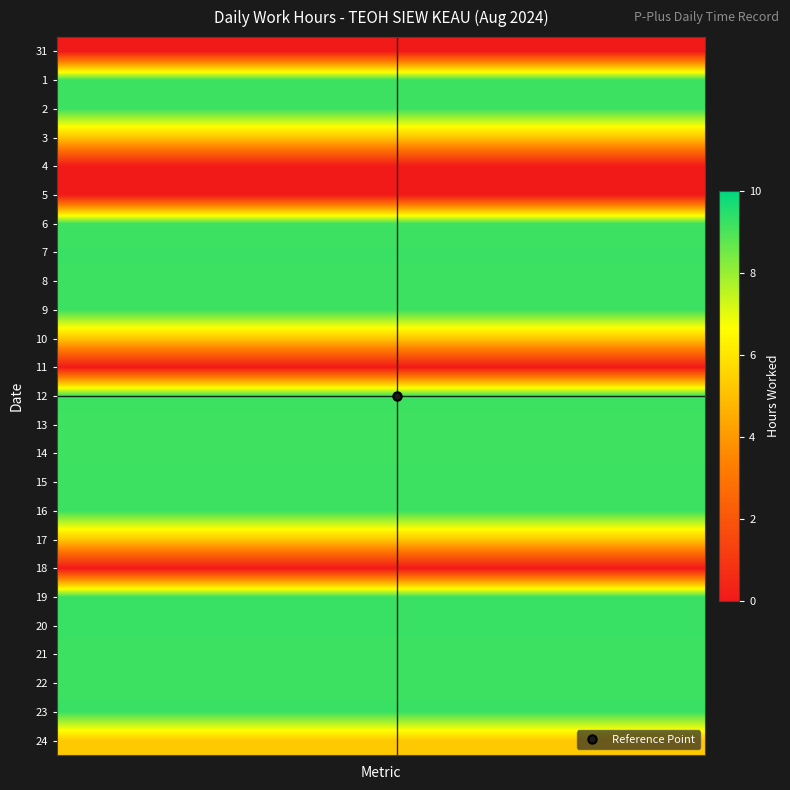

List the series in order of their peak value, lowest first.

31, 4, 5, 11, 18, 3, 10, 17, 24, 6, 13, 14, 1, 2, 16, 21, 12, 8, 9, 15, 22, 19, 7, 23, 20